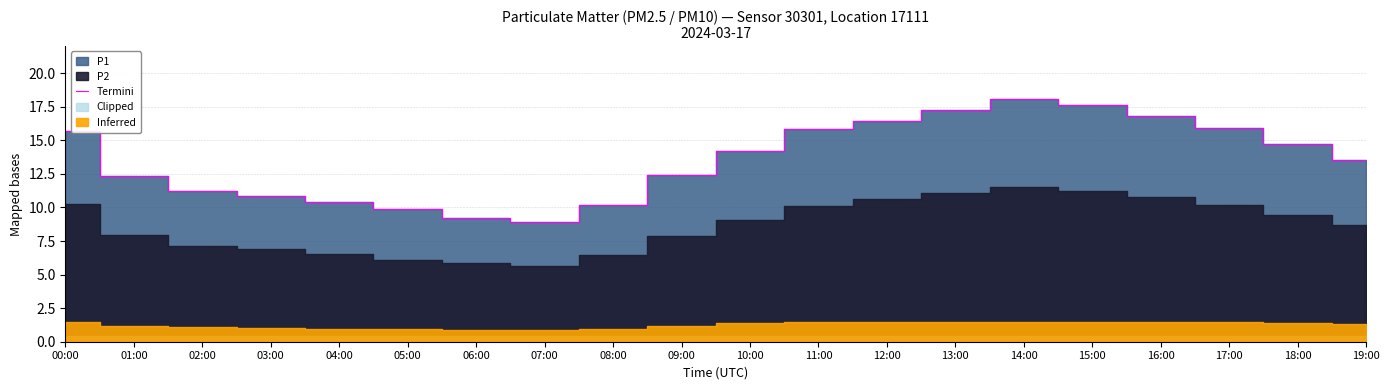

What is the approximate value at 19:00?

13.5